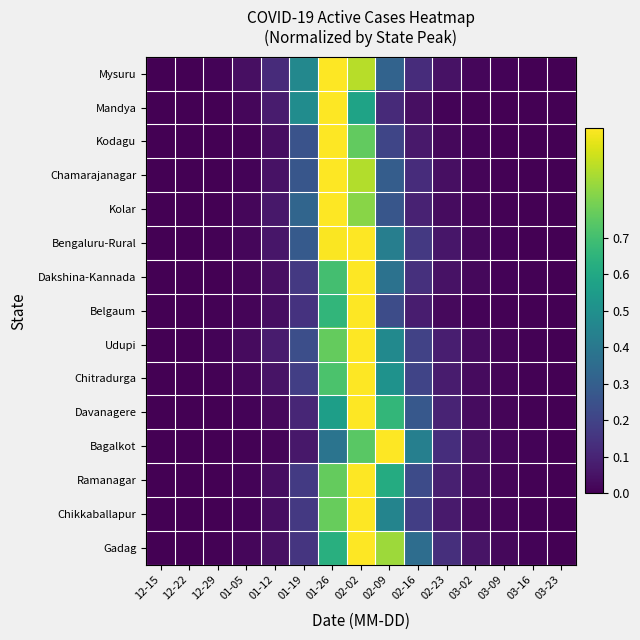

List the series in order of their peak value, highest first.

Mysuru, Mandya, Kodagu, Chamarajanagar, Kolar, Bengaluru-Rural, Dakshina-Kannada, Belgaum, Udupi, Chitradurga, Davanagere, Bagalkot, Ramanagar, Chikkaballapur, Gadag